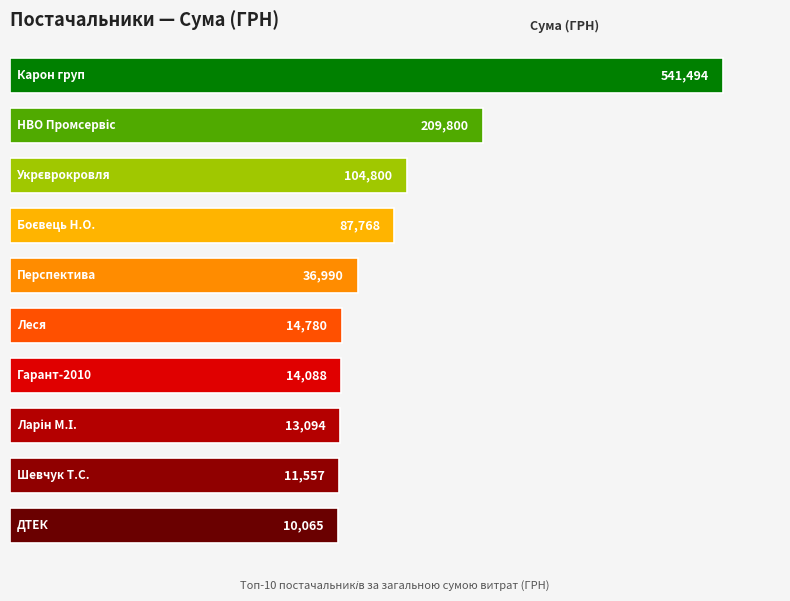

Does the chart contain any negative values?

No